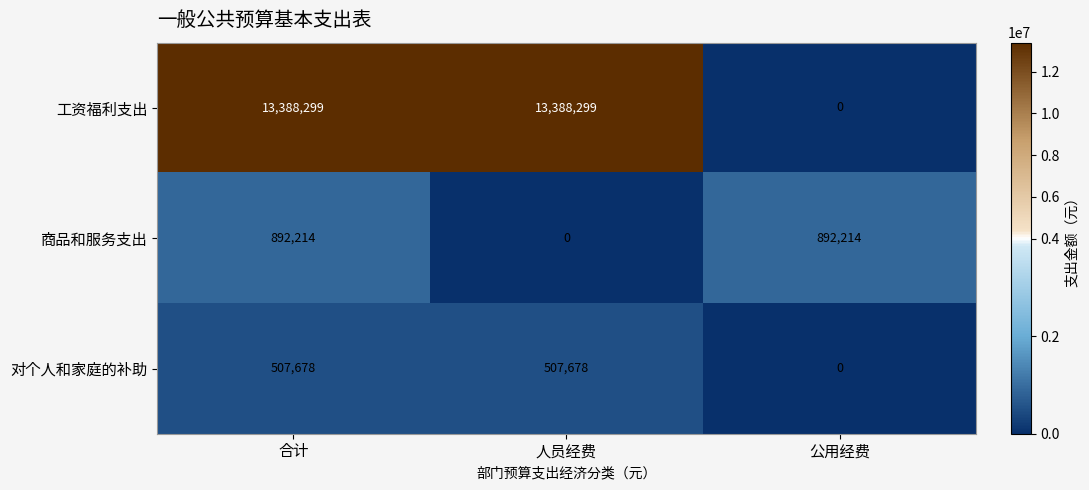

True or false: 商品和服务支出 has a value of 892214 at 公用经费.

True